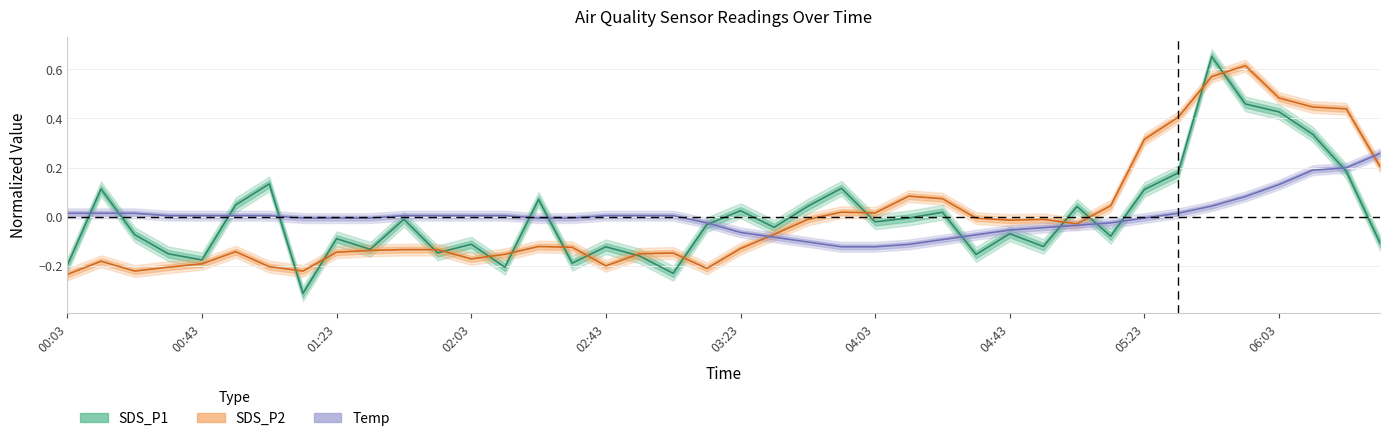

What is the difference between the maximum and minimum values in the SDS_P1 series?

1.0